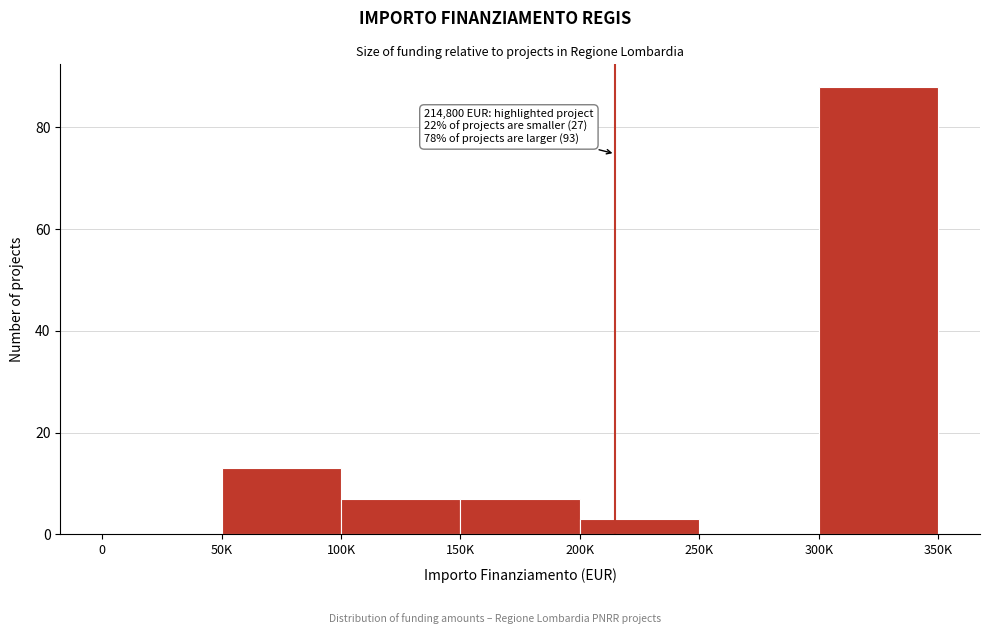

Reading left to right, list all the values displayed in this chart.

0=0	50K=13	100K=7	150K=7	200K=3	250K=0	300K=88